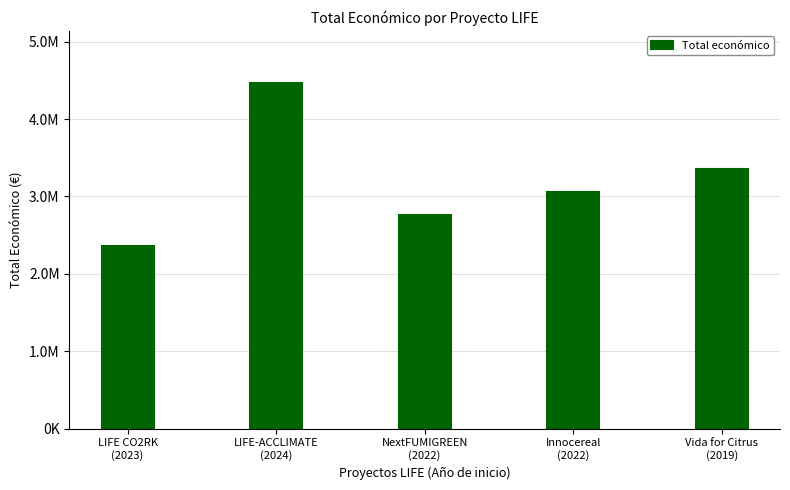

What is the sum of all values?

15999405